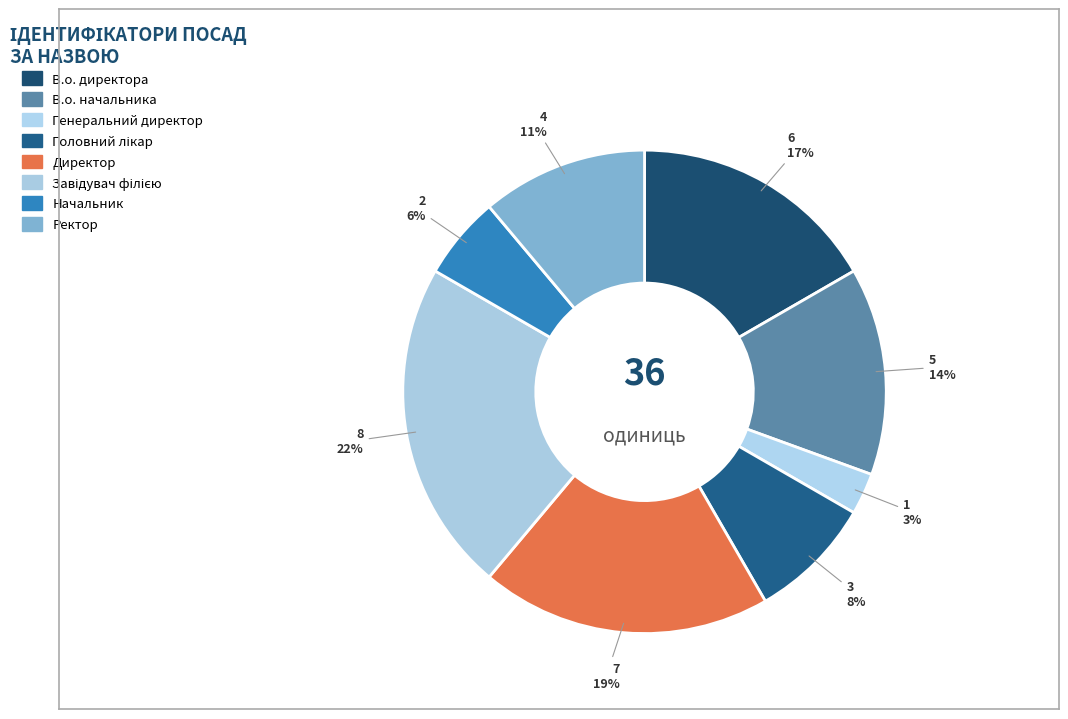

Which category has the biggest portion of the pie?

Завідувач філією